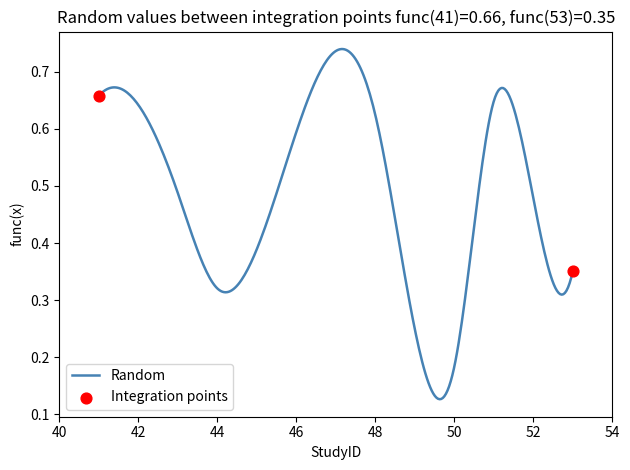

Is this an area chart (filled region under the line)?

No